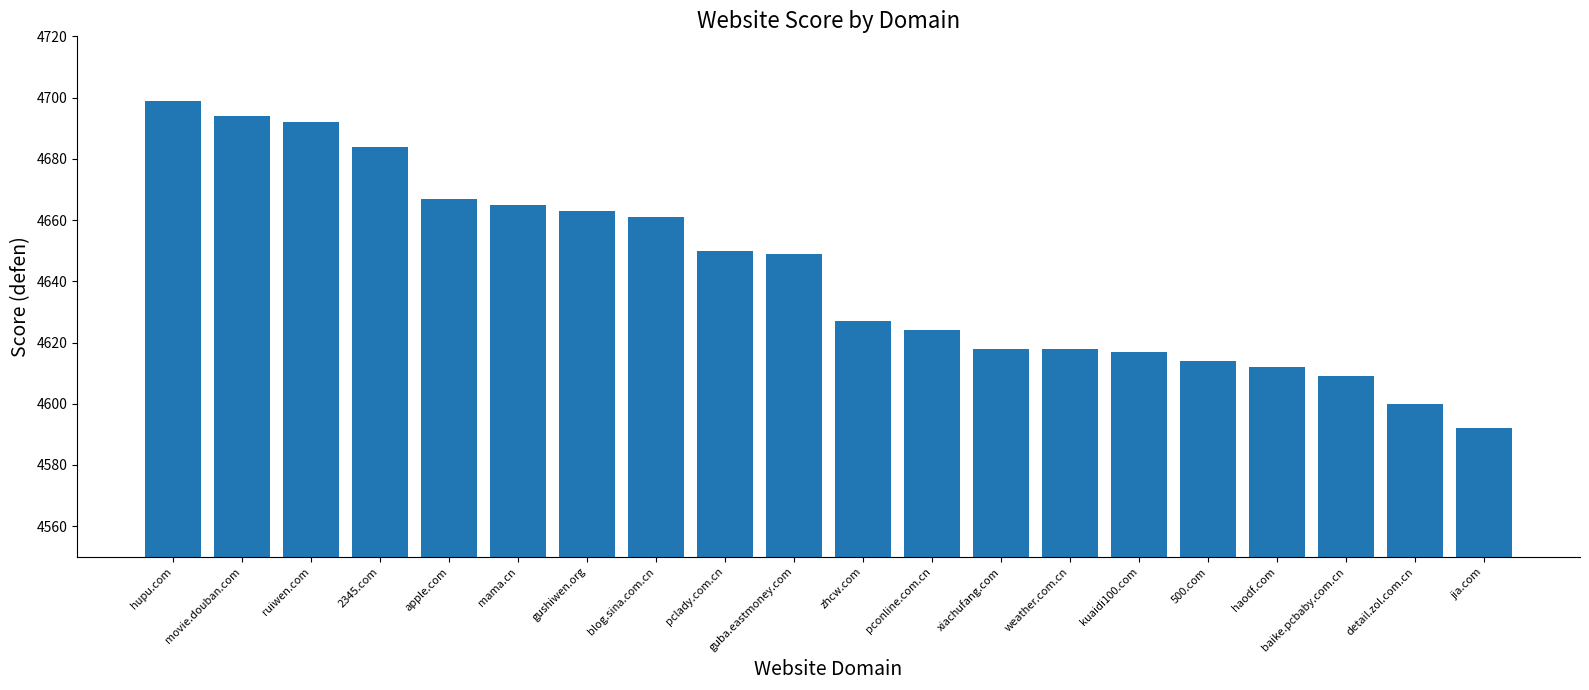

What is the label of the 18th bar from the right?

ruiwen.com